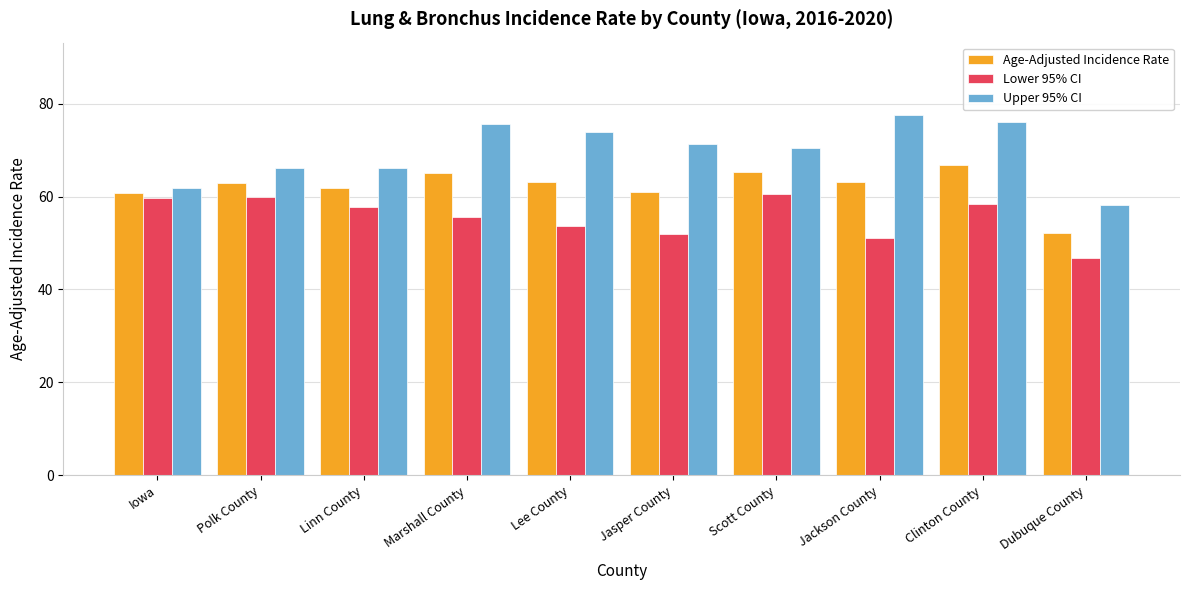

What value does the Upper 95% CI series have at Lee County?

73.9